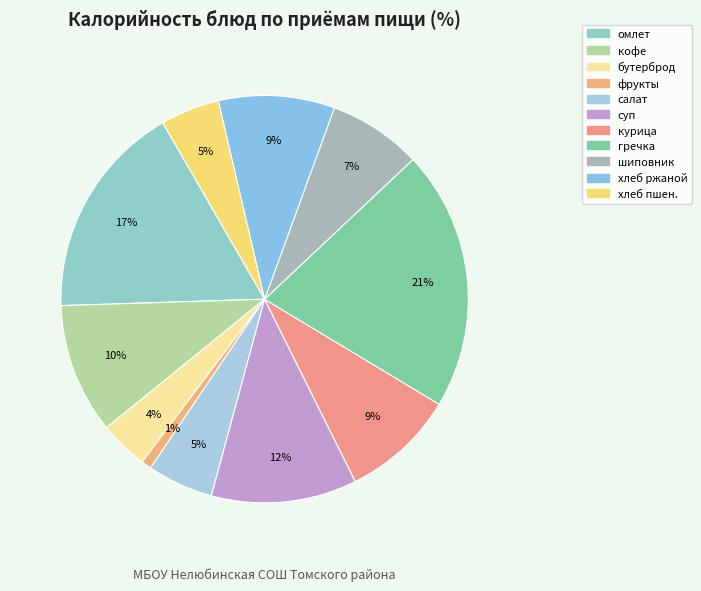

Is there a majority slice in this chart?

No